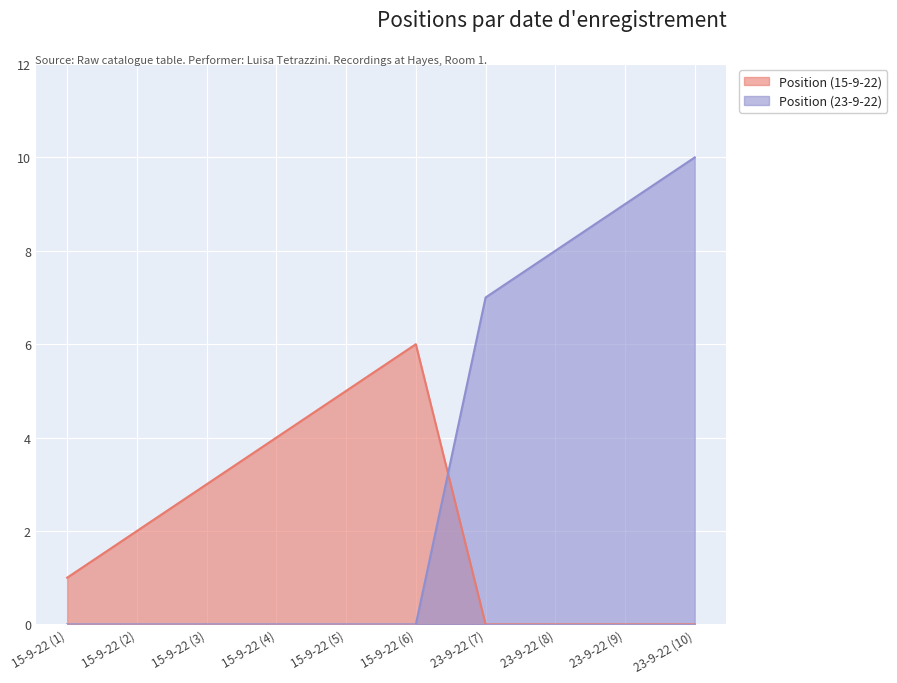

The Position (23-9-22) series shows 0 at 15-9-22 (1). True or false?

True